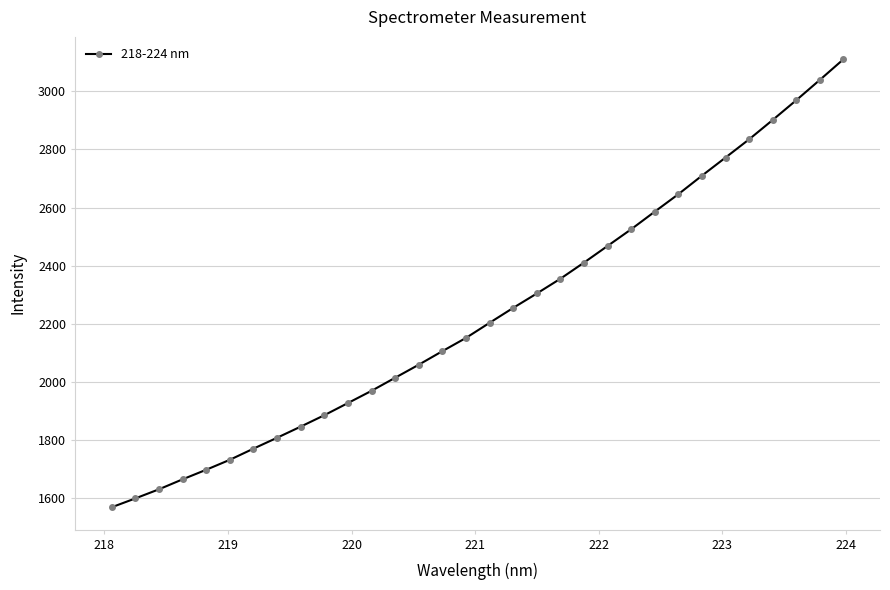

What is the value of the 21st point from the left?

2410.6